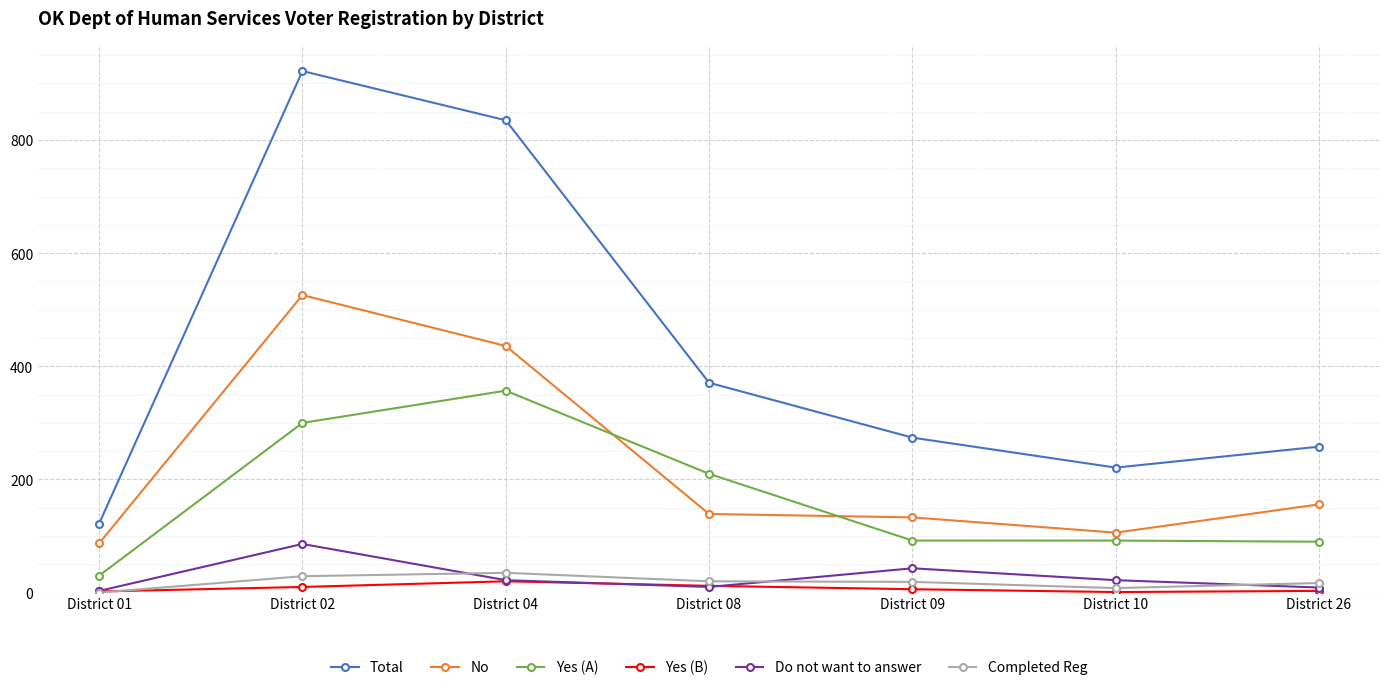

True or false: Yes (A) has a value of 20 at District 26.

False